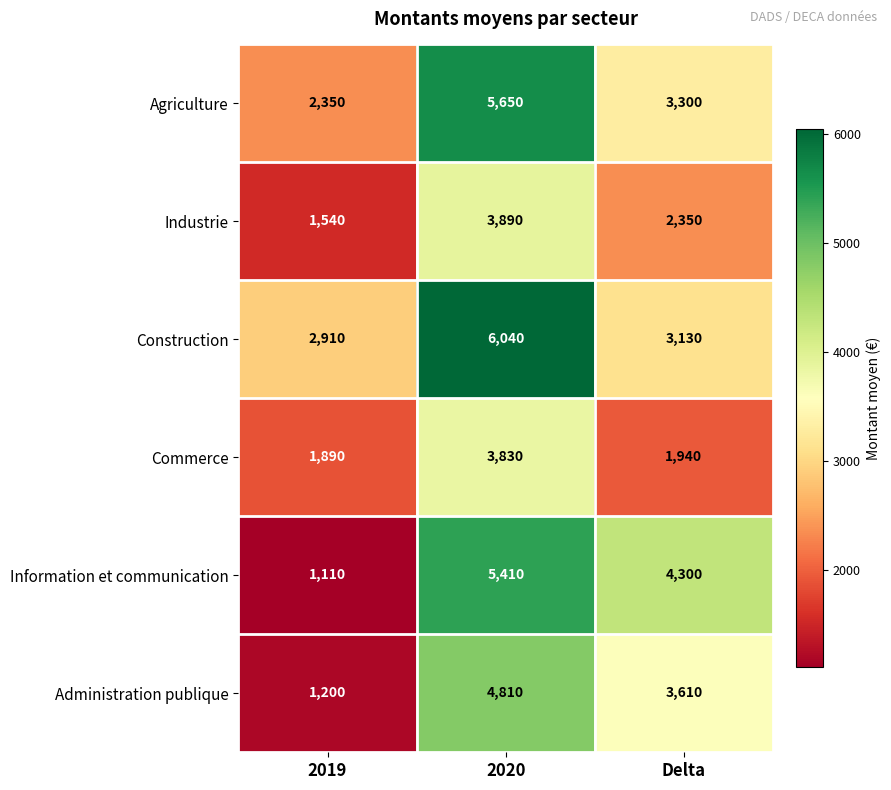

What is the sum of the Commerce values at 2020 and Delta?

5770